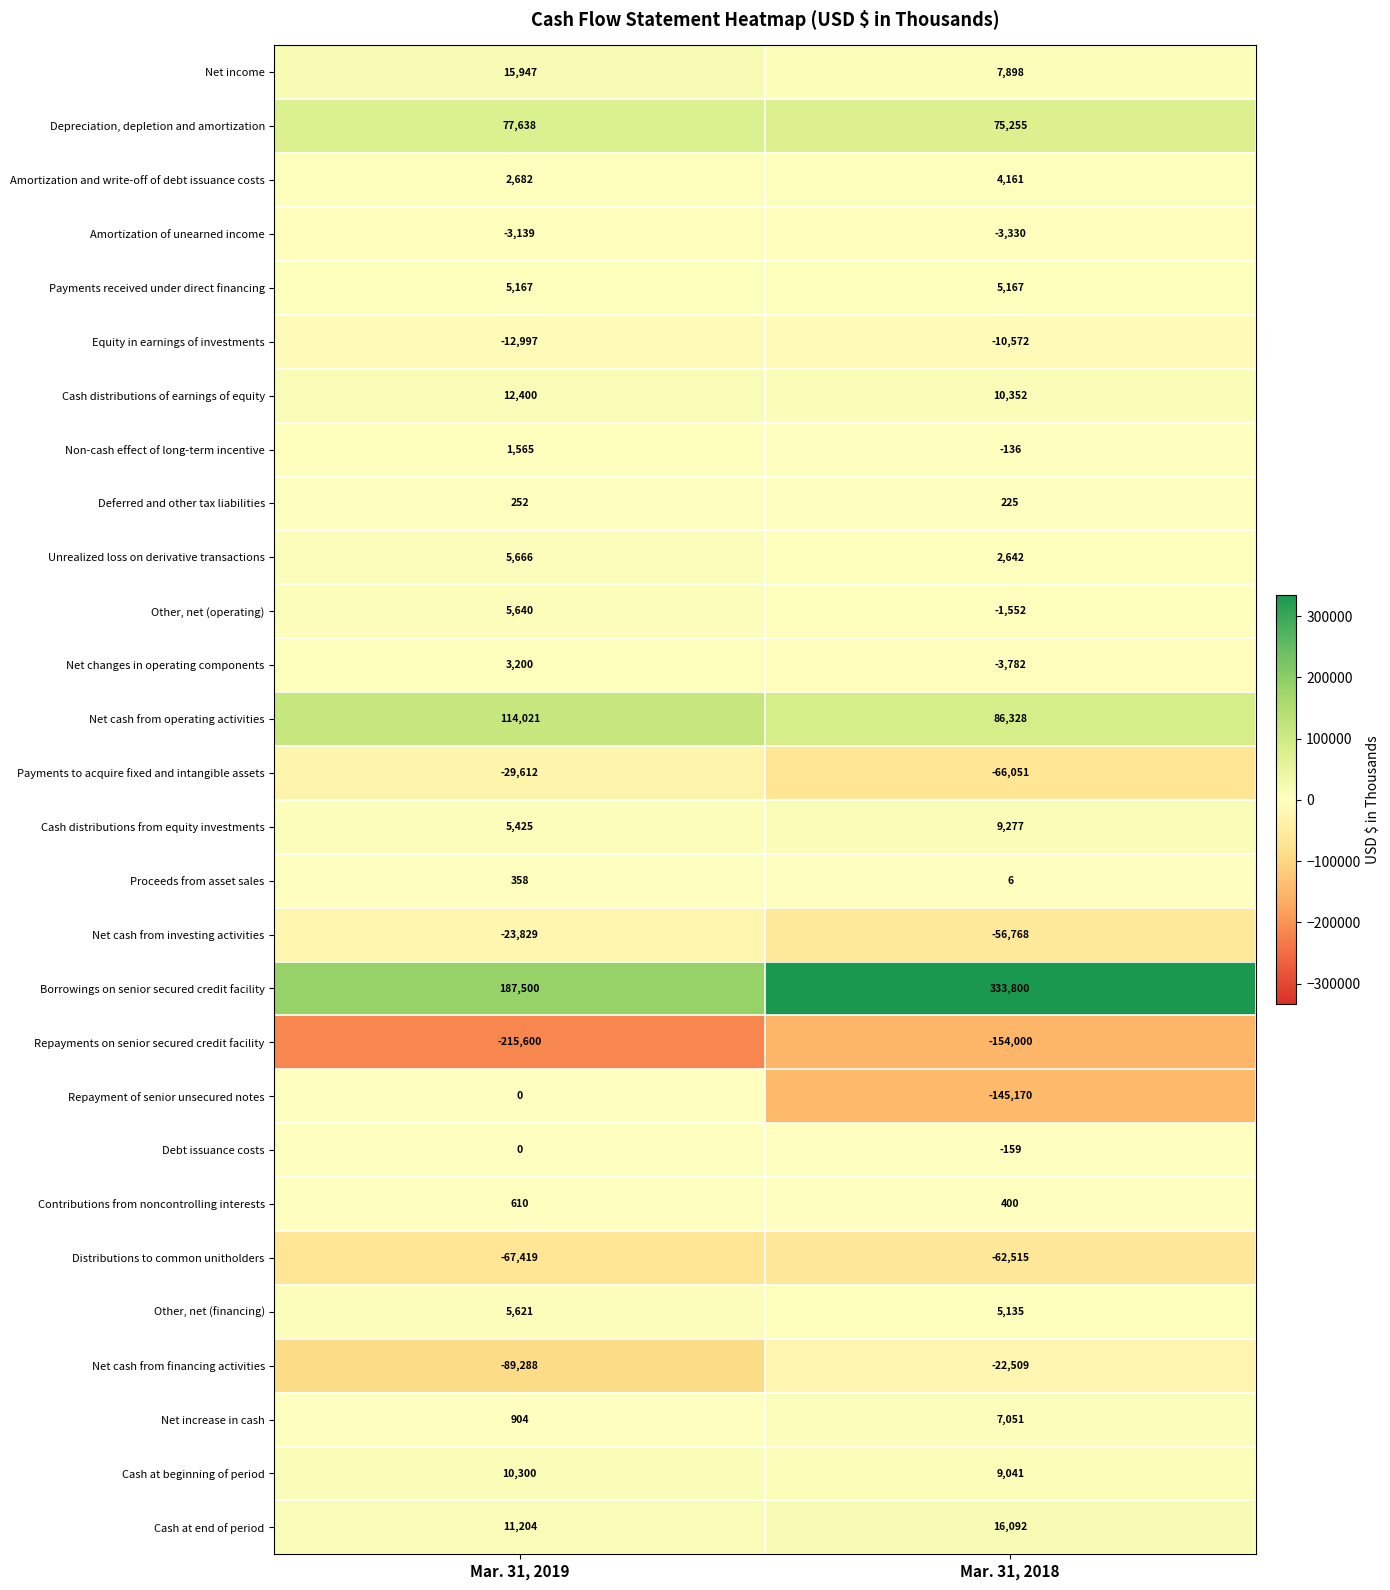

What is the smallest value displayed?

-215600